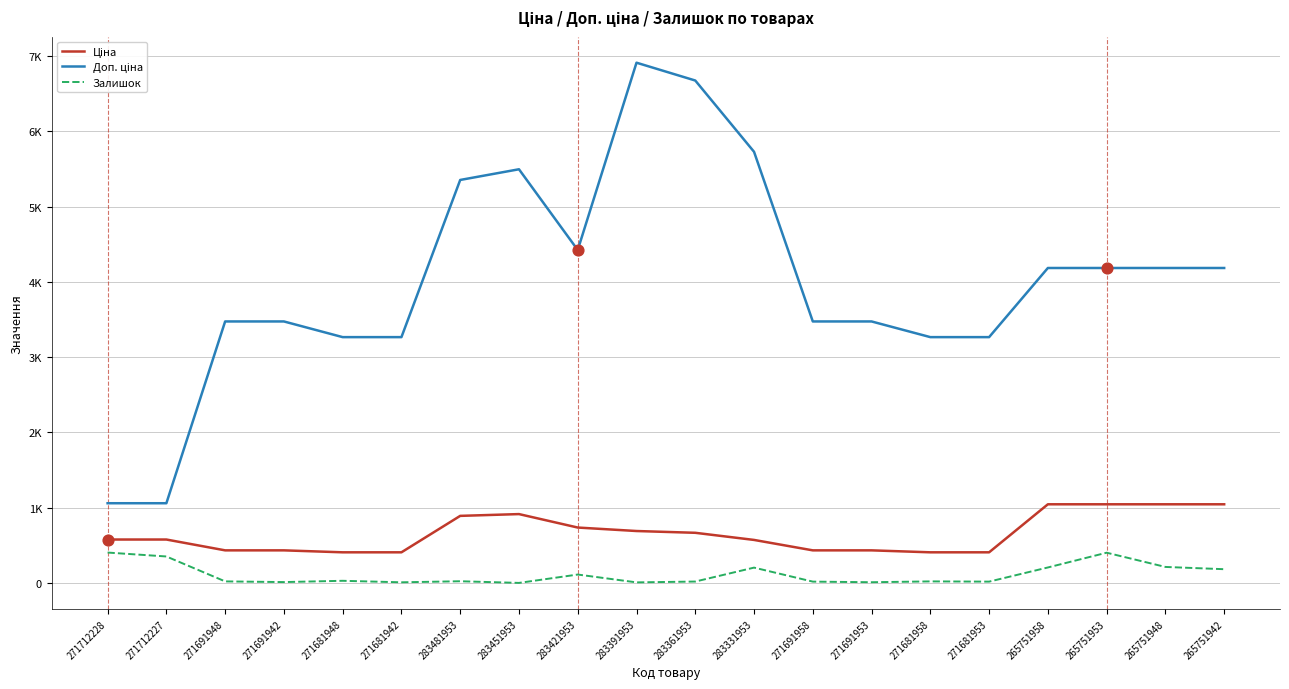

Is this an area chart (filled region under the line)?

No